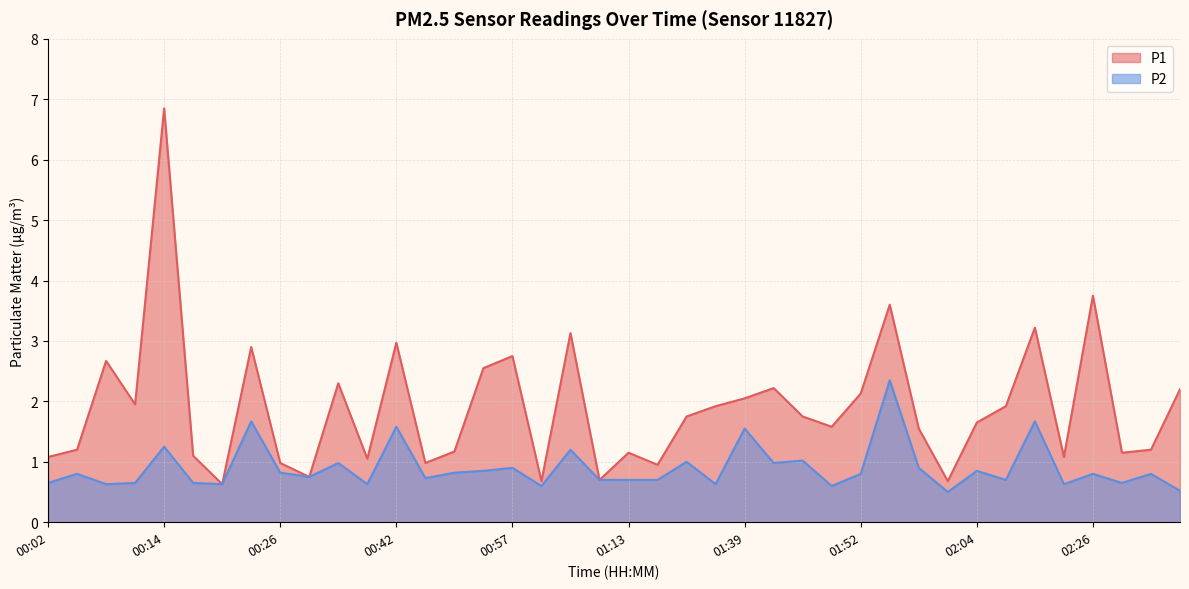

Rank the series by their average value, from highest to lowest.

P1, P2